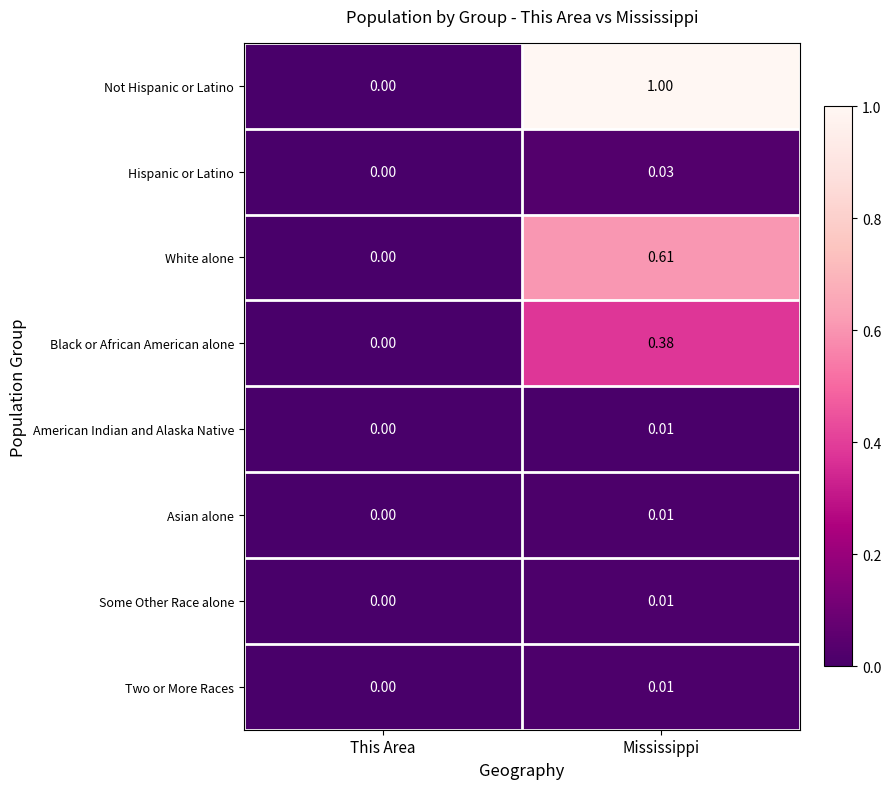

At which category is the sum across all series the highest?

Mississippi